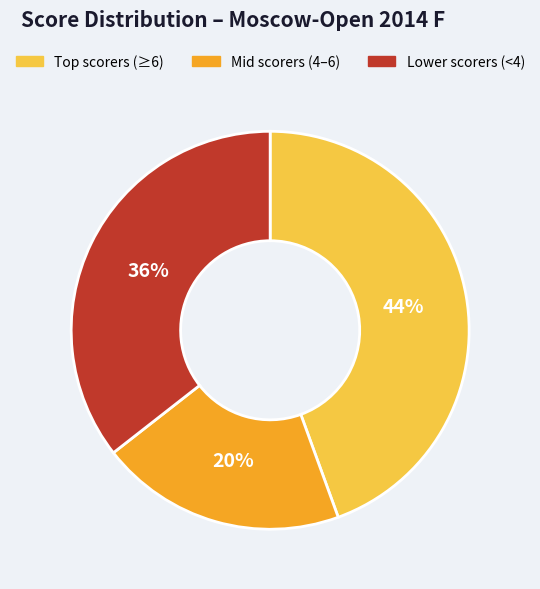

Which has a higher value, Lower scorers (<4) or Mid scorers (4–6)?

Lower scorers (<4)